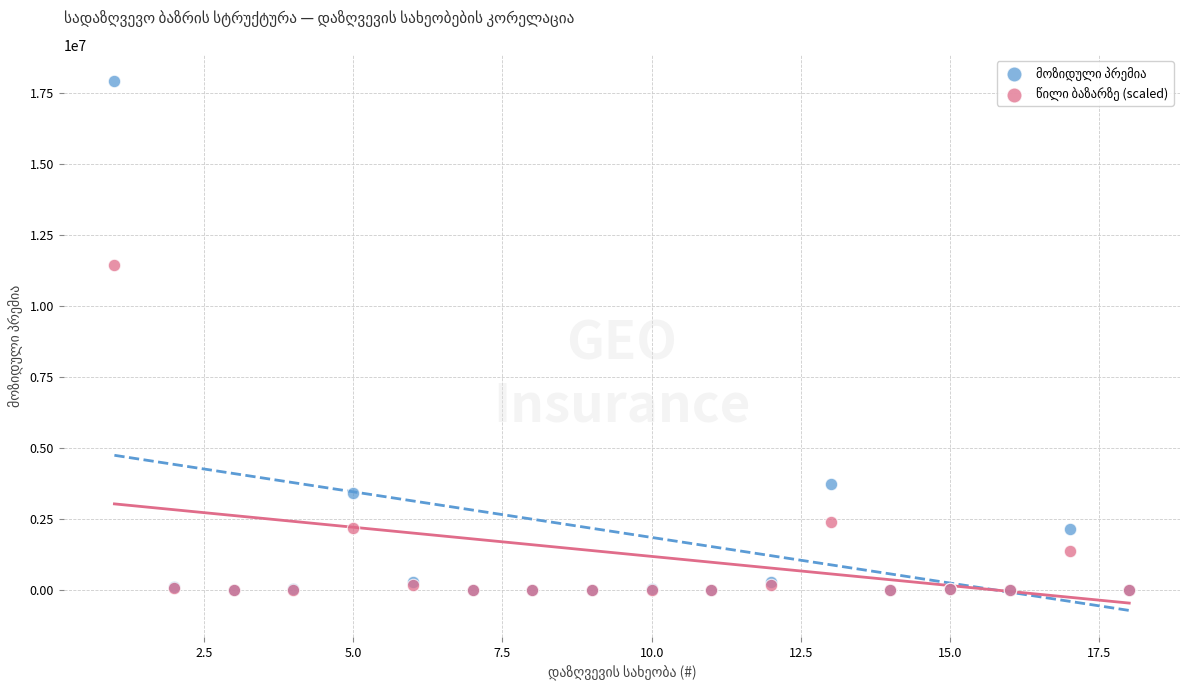

Across all series, what Y value is closest to 8953130?

11449727.8